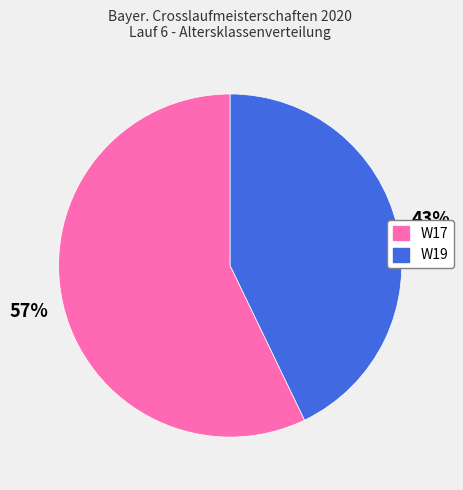

Count the number of slices in the pie.

2